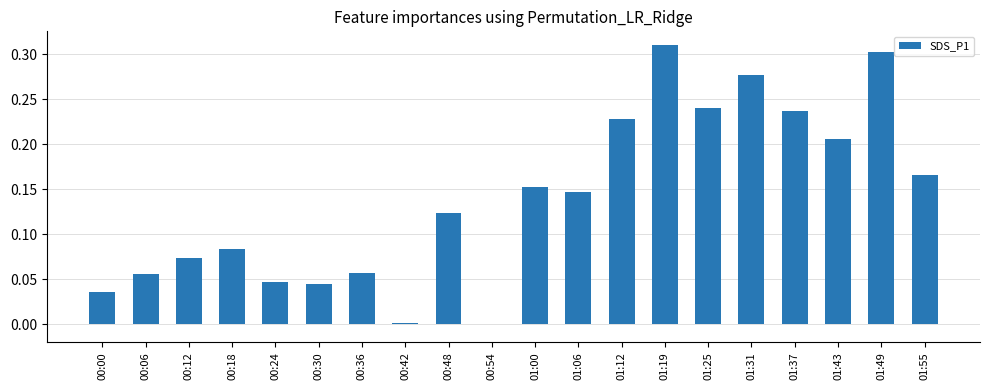

Which has a higher value, 00:00 or 00:24?

00:24